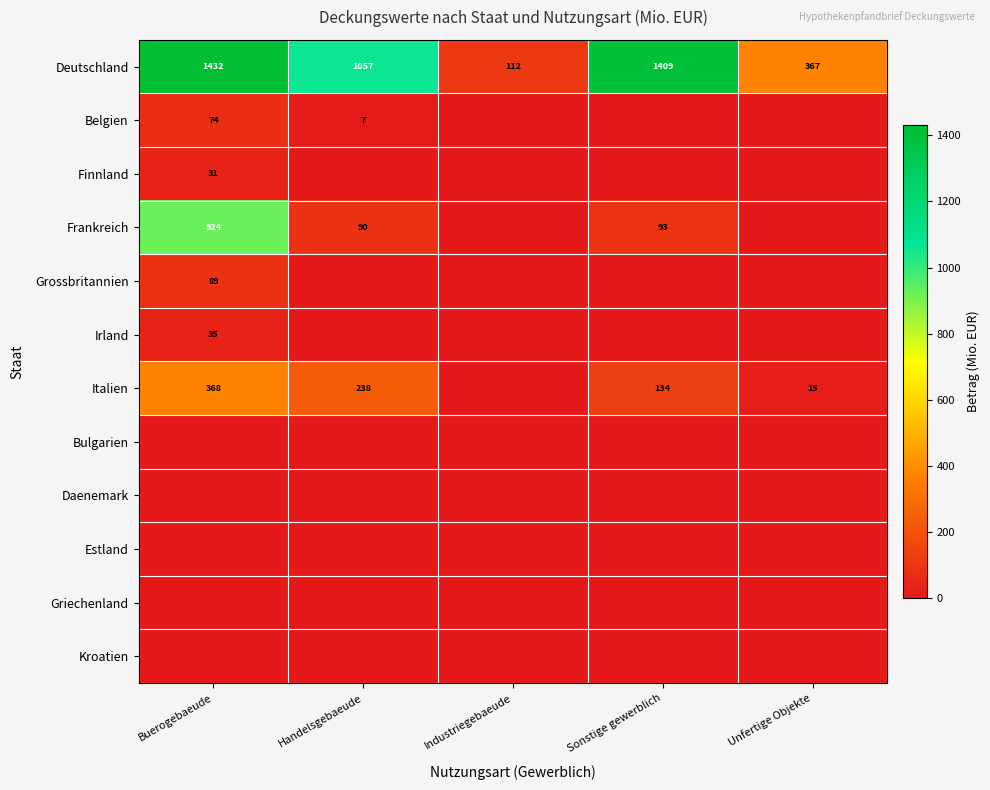

Between Handelsgebaeude and Sonstige gewerblich, which is larger?

Sonstige gewerblich